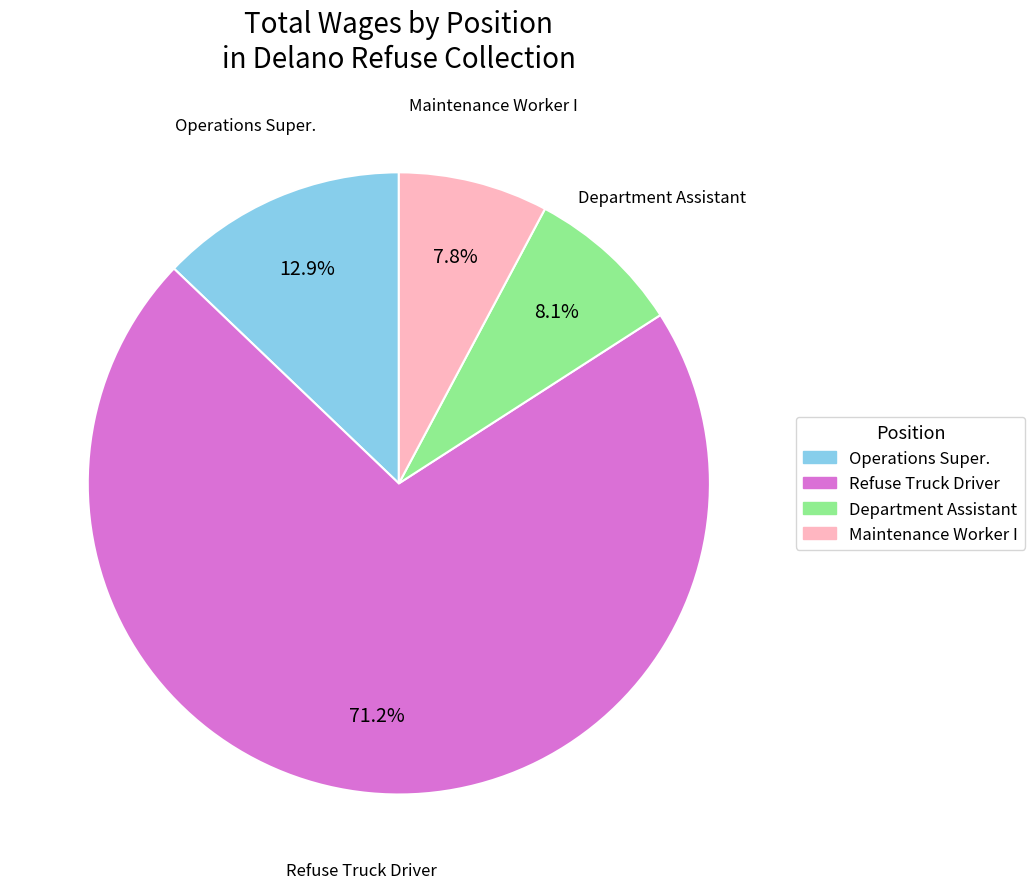

What is the ratio of the value at Operations Super. to the value at Department Assistant?

1.6